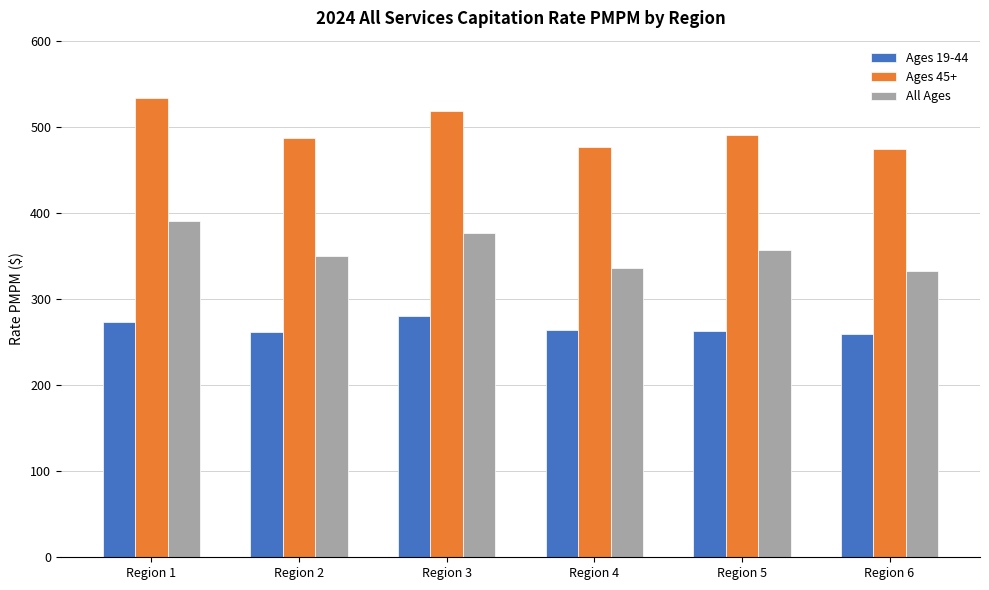

What is the greatest value displayed?

533.5